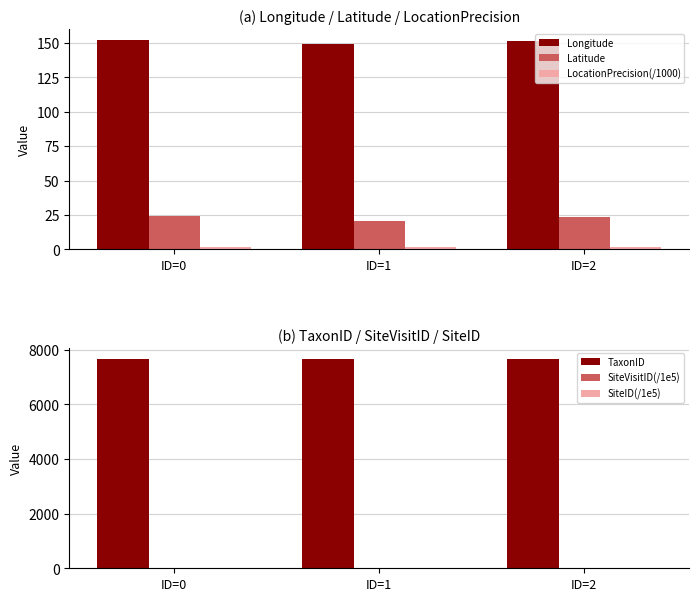

What is the difference between the highest and lowest values at ID=0?

7660.0